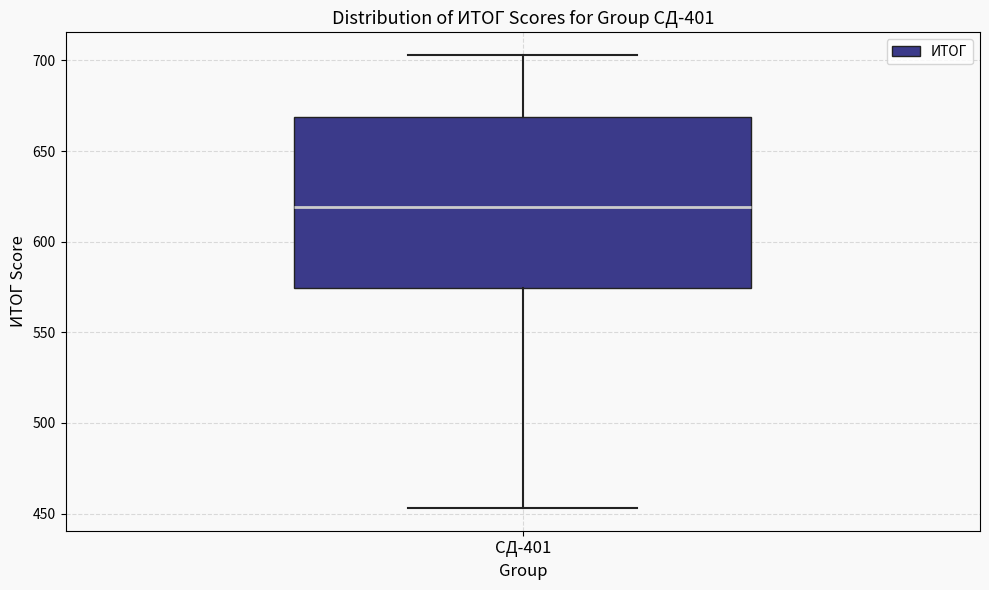

Read this box plot against the y-axis: the position of the median line, the range covered by the box, and the ends of both whiskers. The values are not printed on the chart, so give them approximately, as read against the axis.

median 620, box 575 to 670, whiskers 455 to 705